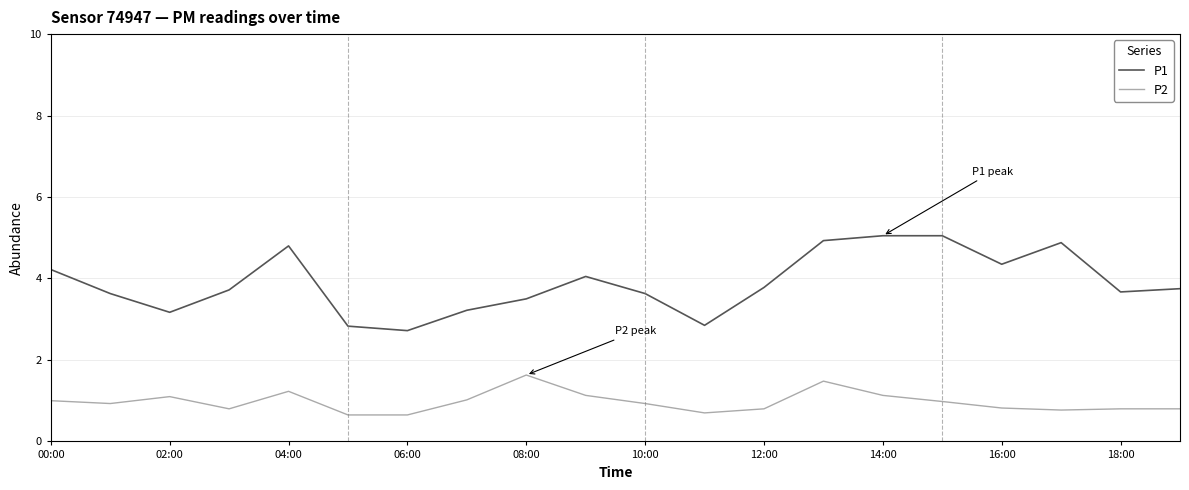

What is the difference between the maximum and minimum values in the P2 series?

1.0